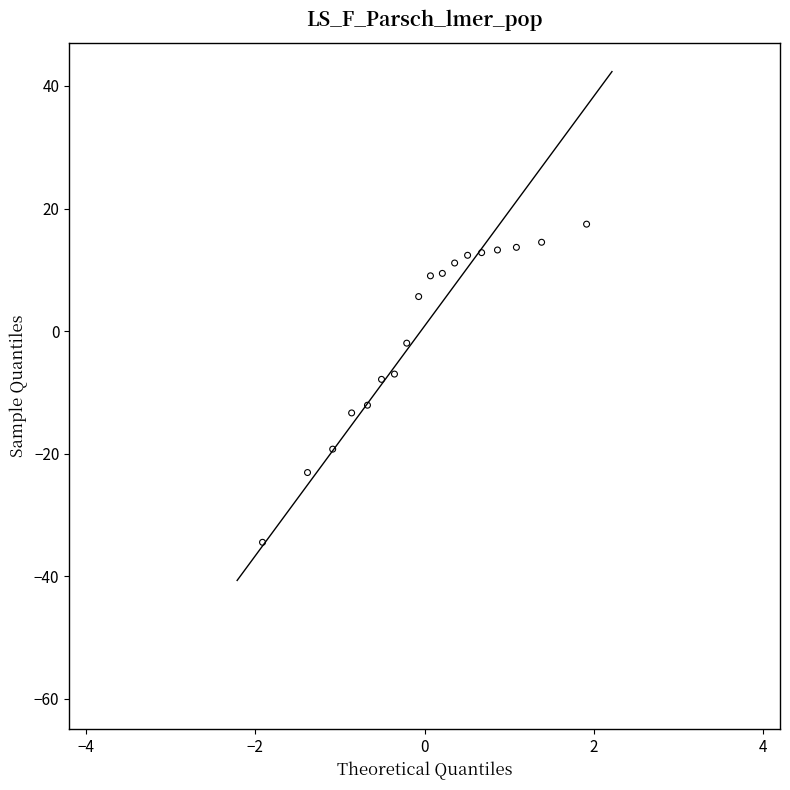

What is the range of Y values (max minus min)?

51.9